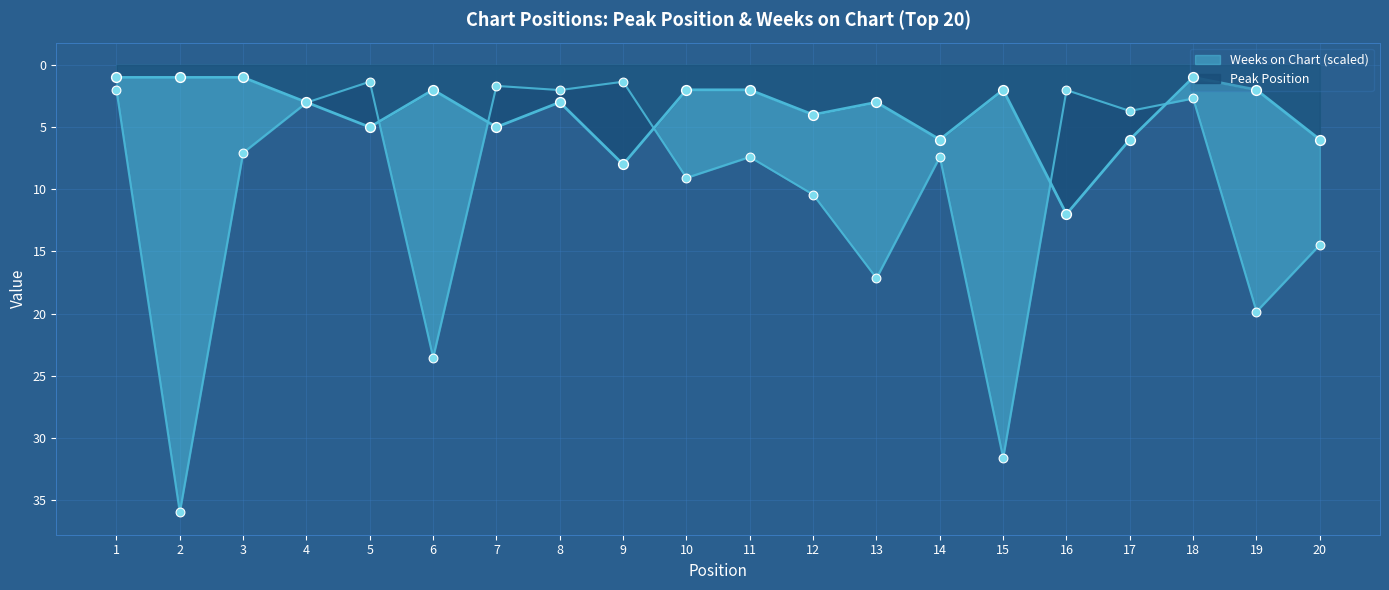

Which series has the largest total across all categories?

Weeks on Chart